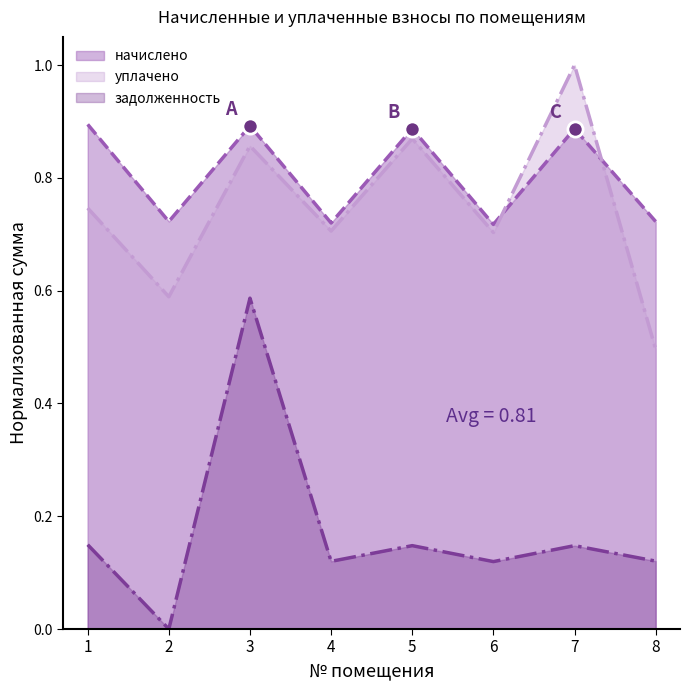

What is the total value across all series at 4?

1.5